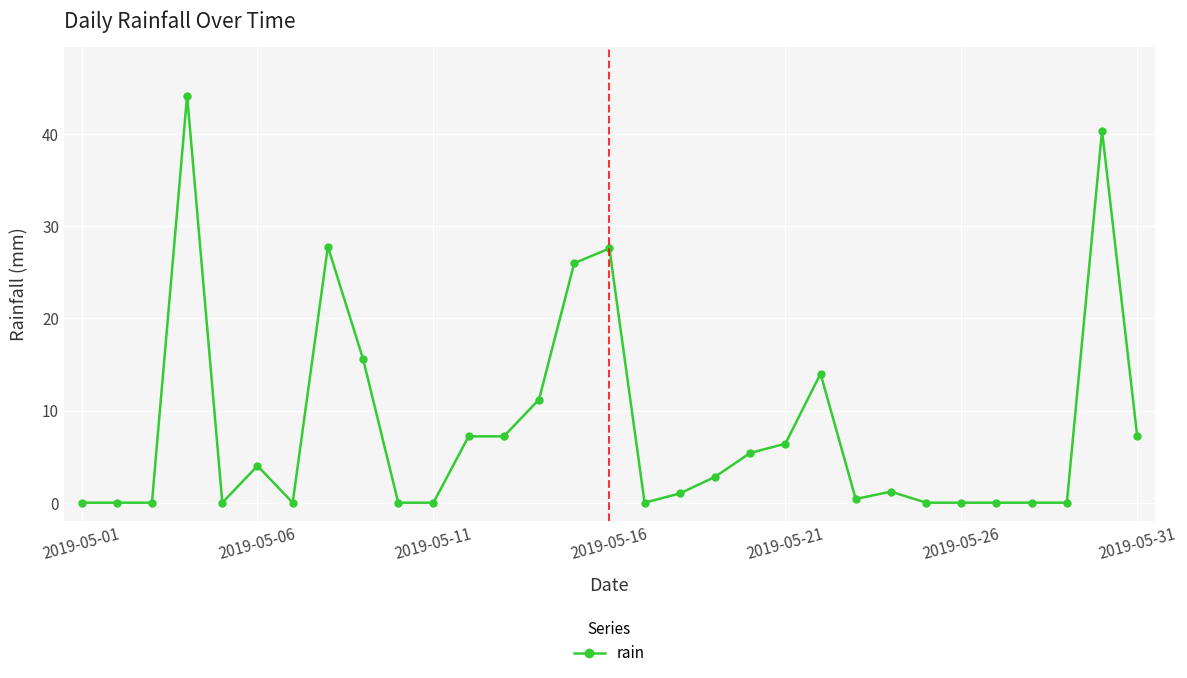

What is the difference between the maximum and minimum values?

44.2